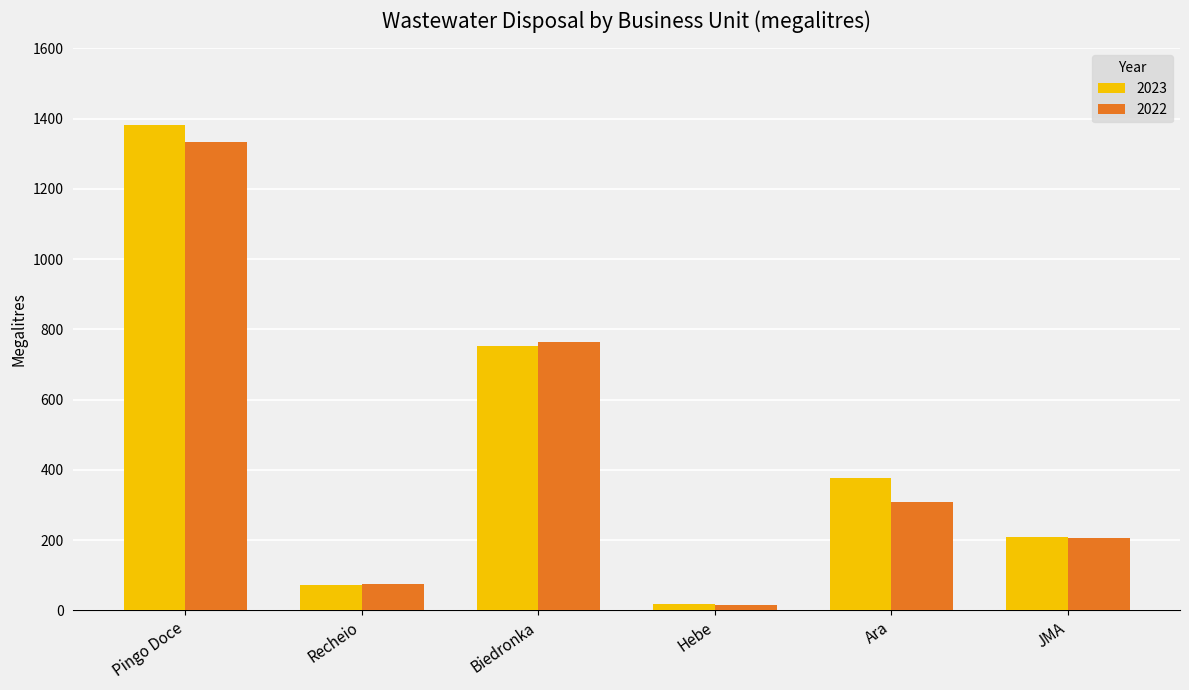

Reading left to right, transcribe all the data shown in this chart.

2023: Pingo Doce=1381.0	Recheio=70.9	Biedronka=752.8	Hebe=17.4	Ara=378.2	JMA=208.7
2022: Pingo Doce=1333.2	Recheio=74.6	Biedronka=765.1	Hebe=14.2	Ara=308.1	JMA=207.3